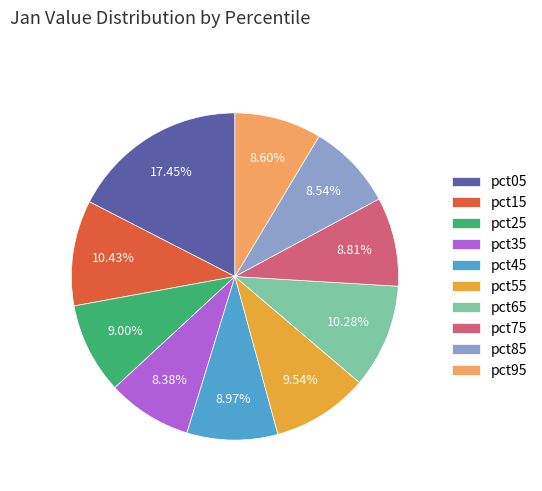

How many slices are in this pie chart?

10